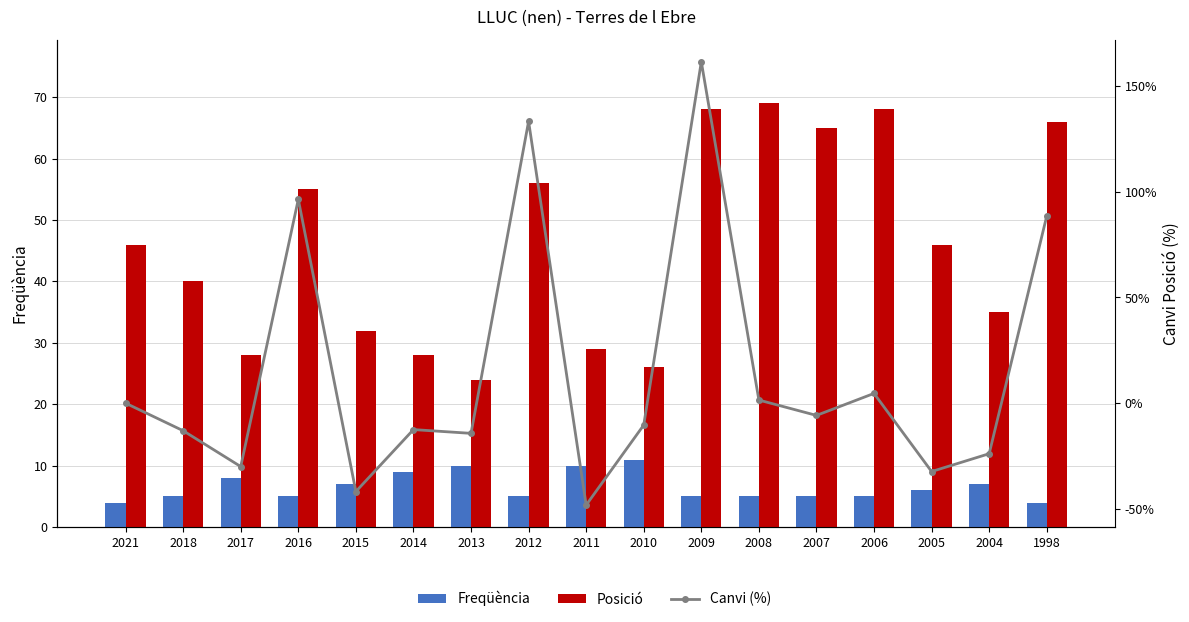

What are all the series names shown in the legend?

Freqüència, Posició, Canvi (%)